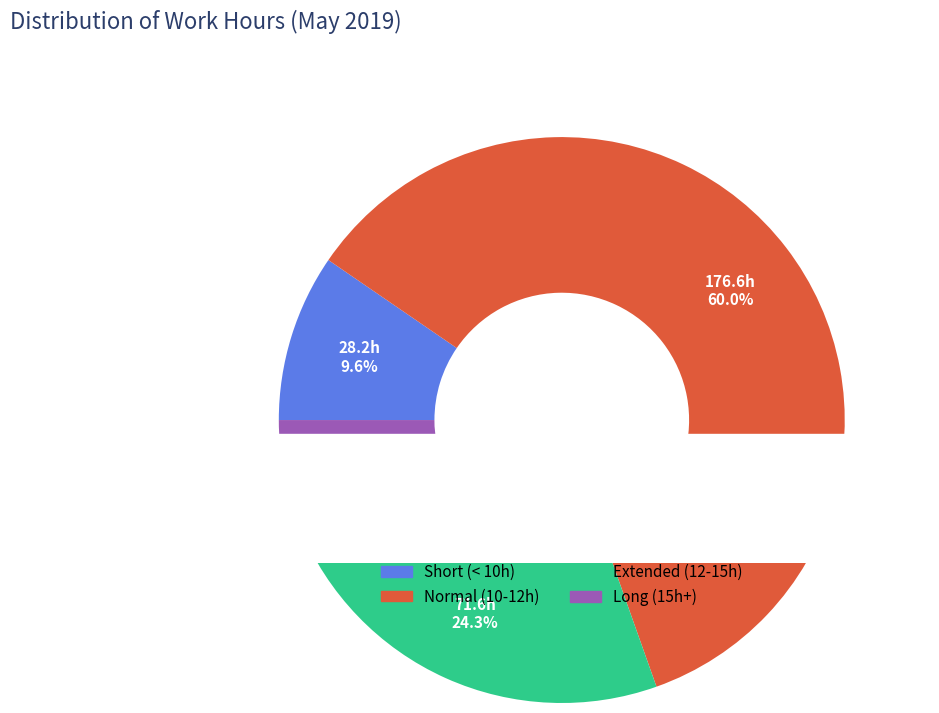

Is there a majority slice in this chart?

Yes